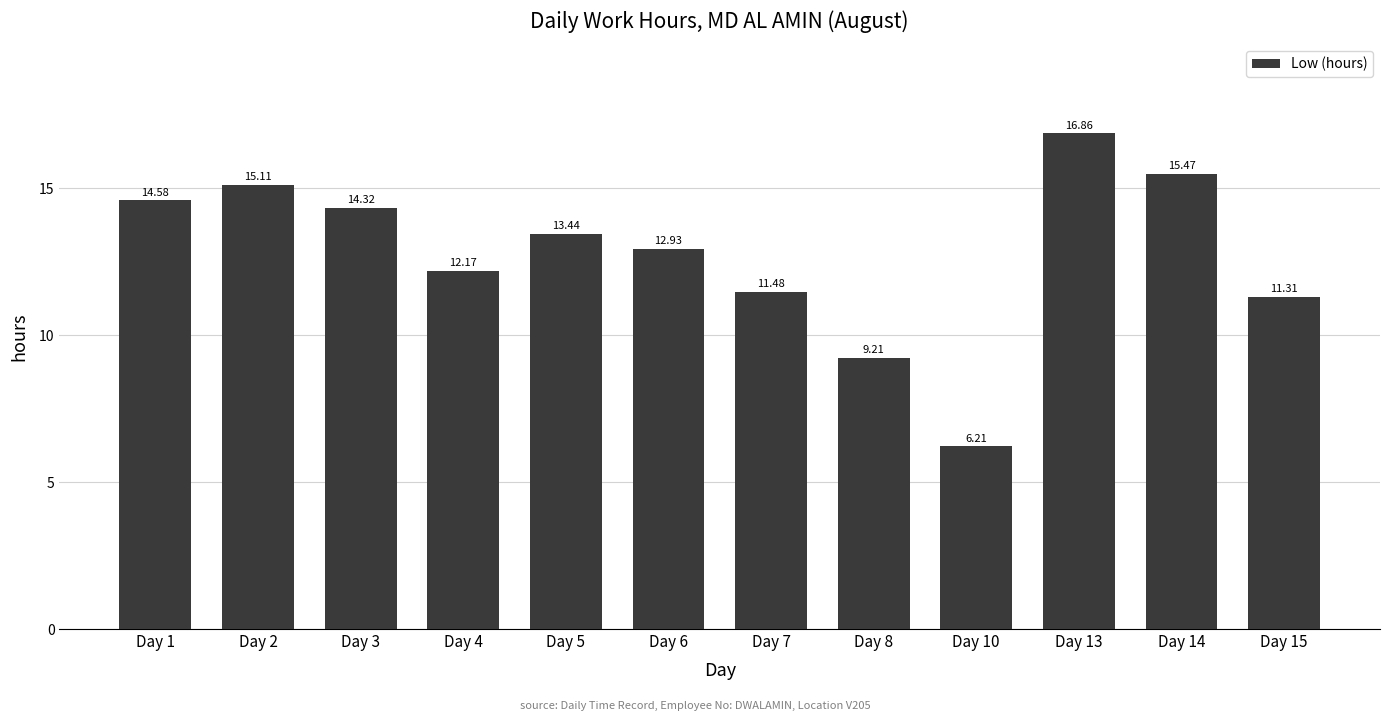

List the labels in order of value, smallest first.

Day 10, Day 8, Day 15, Day 7, Day 4, Day 6, Day 5, Day 3, Day 1, Day 2, Day 14, Day 13